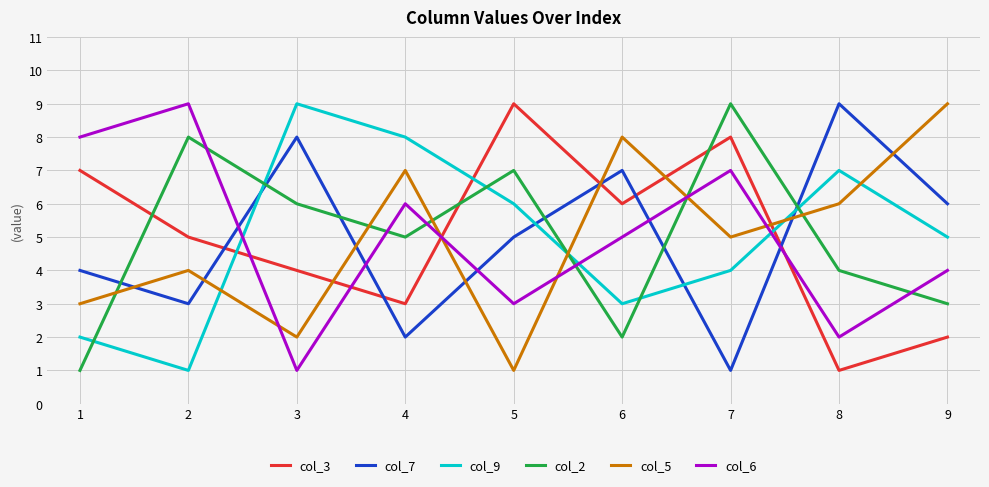

Is the value of col_3 at 7 greater than the value of col_7 at 1?

Yes